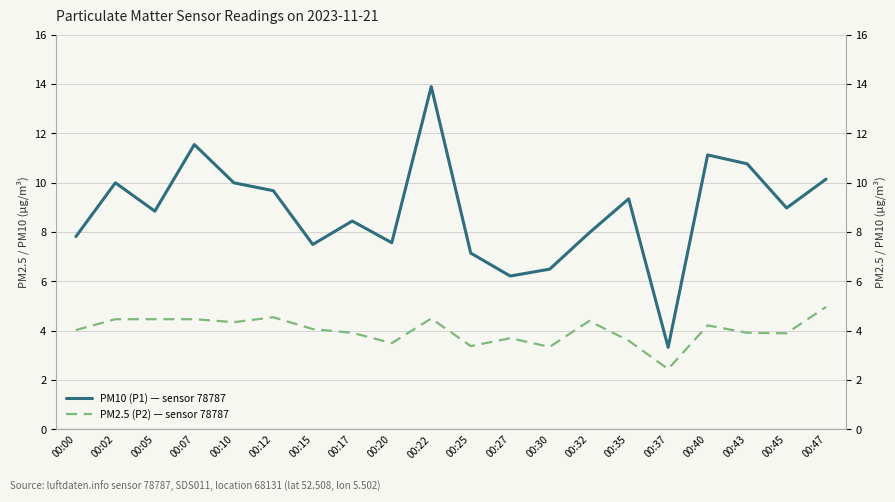

Which series has the largest total across all categories?

PM10 (P1) — sensor 78787